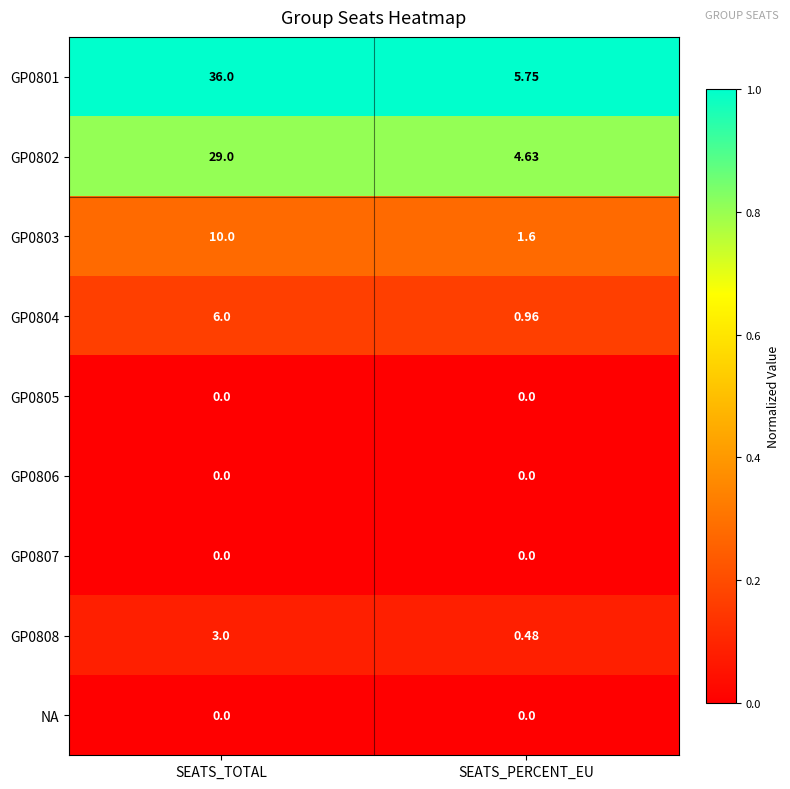

Which series has the largest range (max minus min)?

GP0801